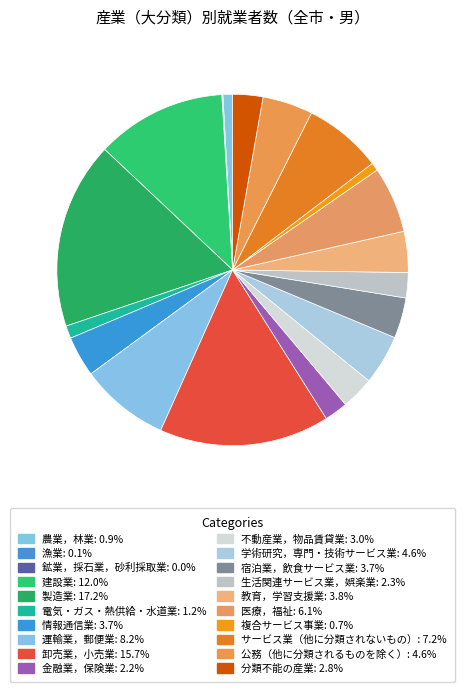

Is there any slice that represents more than half of the pie?

No